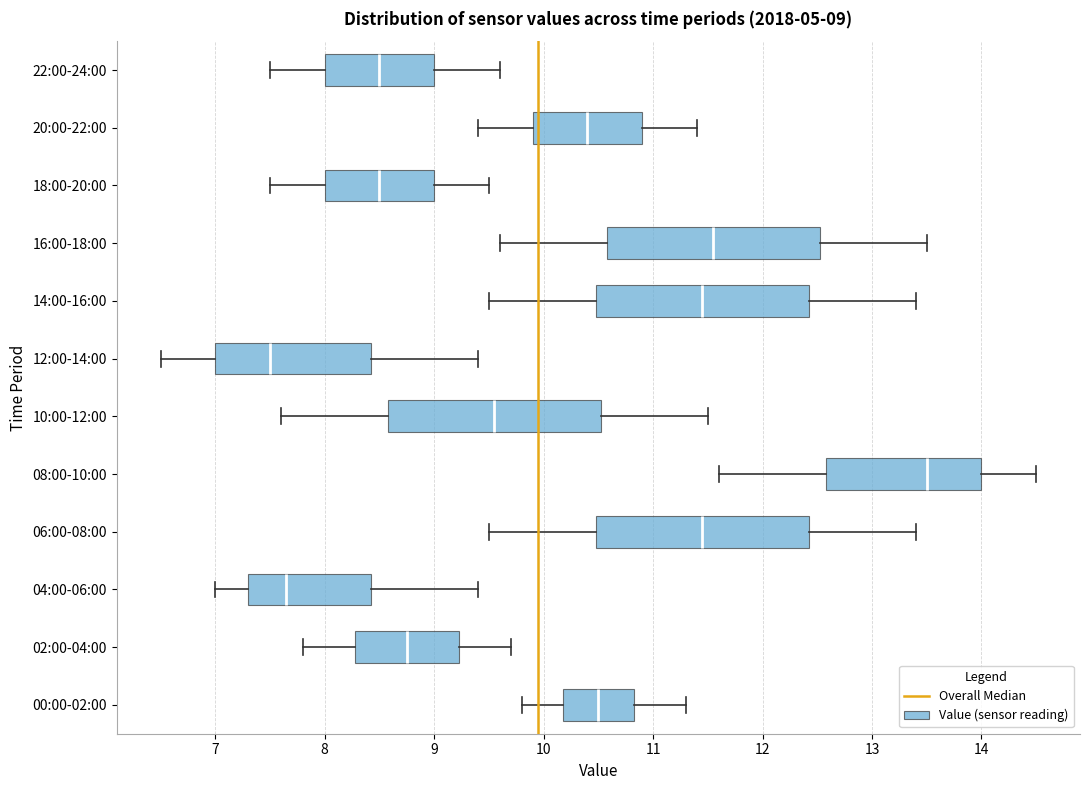

Which box has the furthest to the left median line?

12:00-14:00